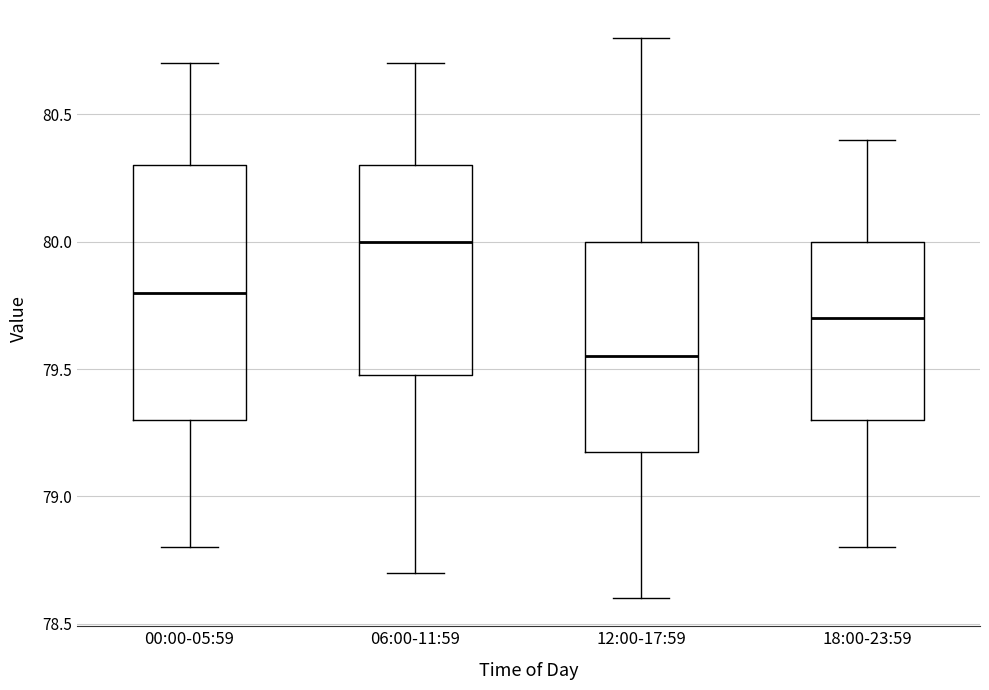

Reading left to right, read every box against the y-axis: the position of its median line, the range the box covers, and the ends of its whiskers. The values are not printed on the chart, so give them approximately, as read against the axis.

00:00-05:59: median 79.80, box 79.30 to 80.30, whiskers 78.80 to 80.70
06:00-11:59: median 80.00, box 79.50 to 80.30, whiskers 78.70 to 80.70
12:00-17:59: median 79.55, box 79.20 to 80.00, whiskers 78.60 to 80.80
18:00-23:59: median 79.70, box 79.30 to 80.00, whiskers 78.80 to 80.40